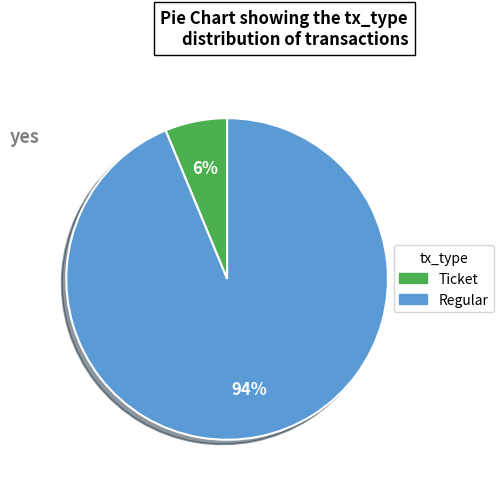

Count the number of slices in the pie.

2